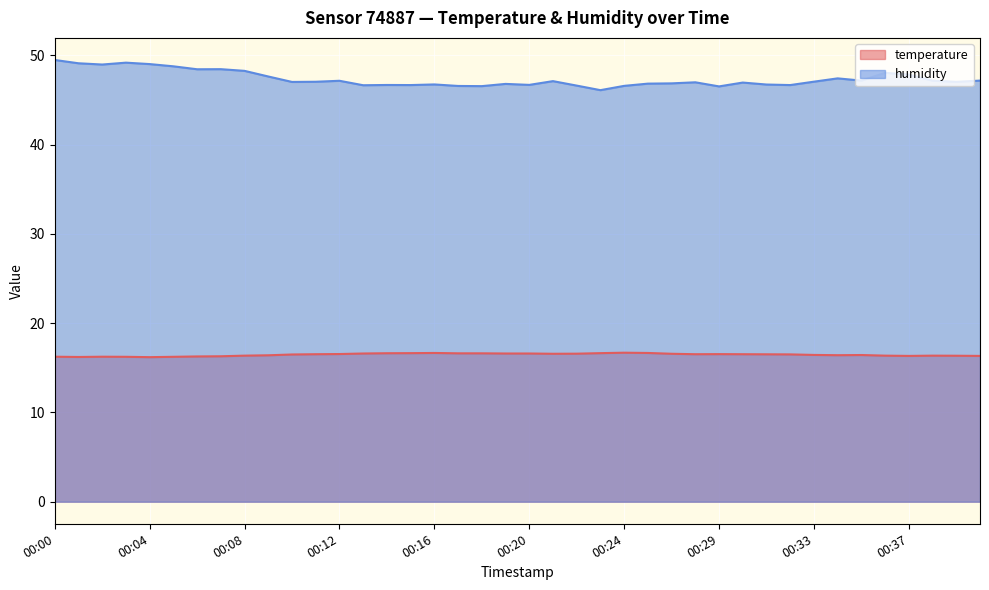

At which category does the chart reach its minimum across all series?

00:04